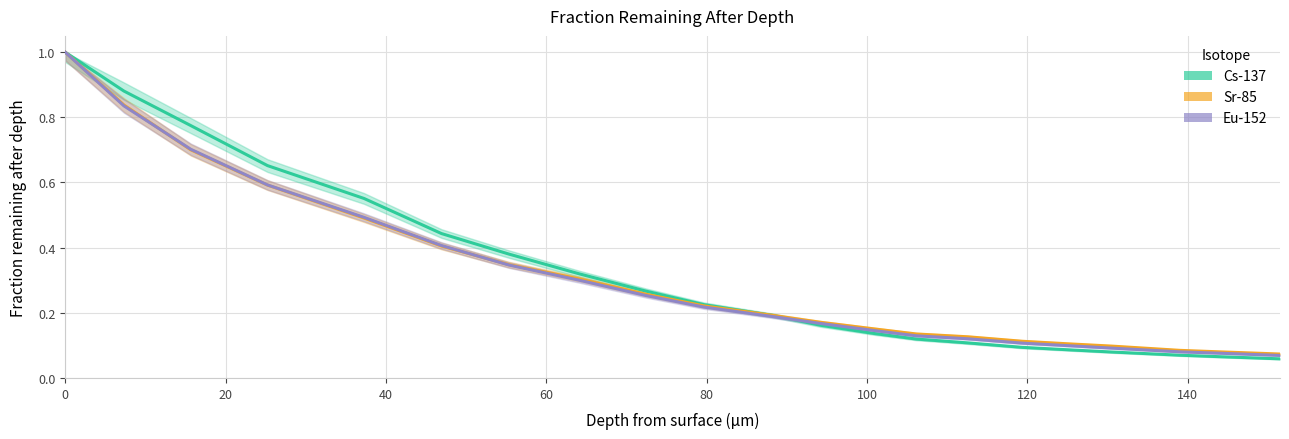

List the series in order of their overall mean, highest first.

Cs-137, Sr-85, Eu-152